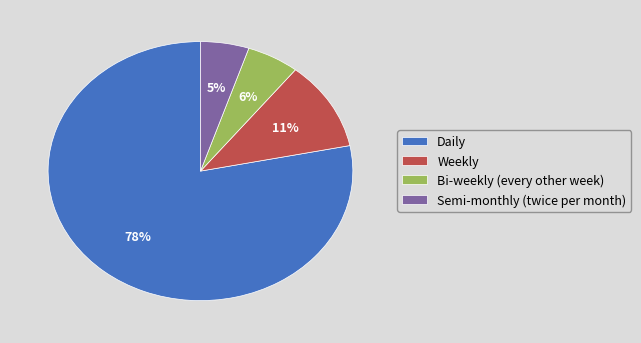

To the nearest percent, what portion does Weekly represent?

11%